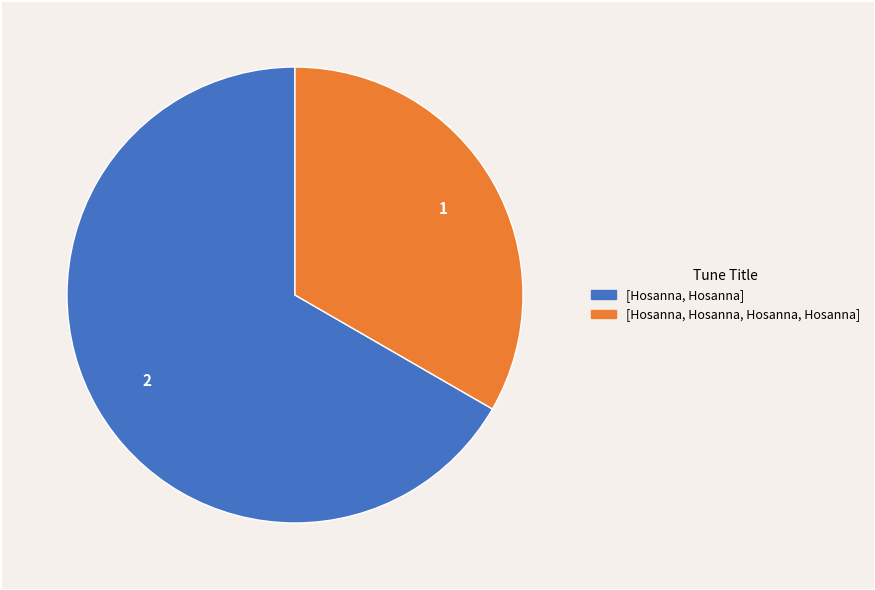

Which slice is the largest?

[Hosanna, Hosanna]